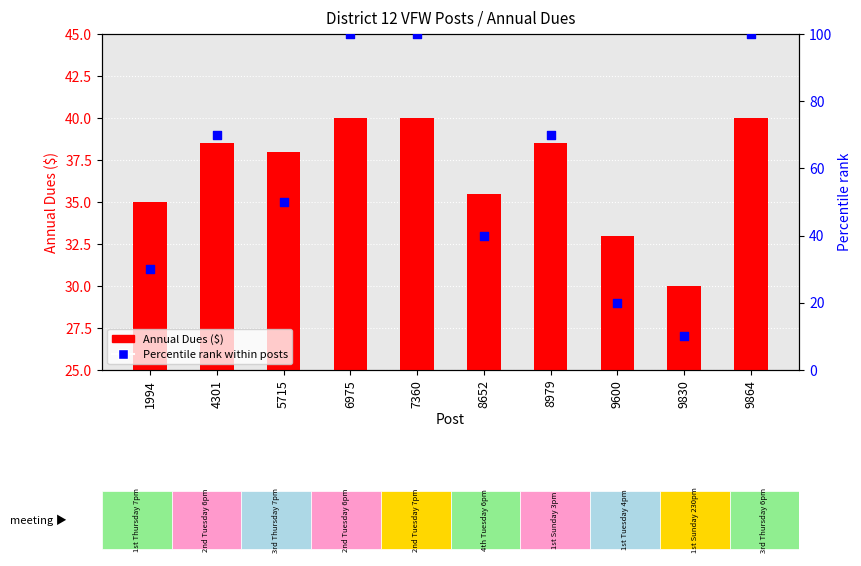

Which series reaches the maximum Y coordinate?

Percentile rank within posts